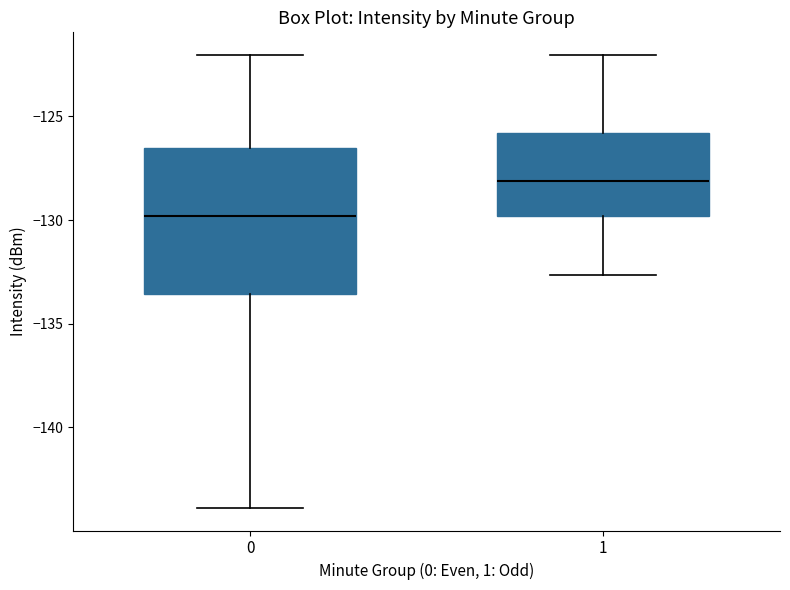

Which box's median line is the highest?

1